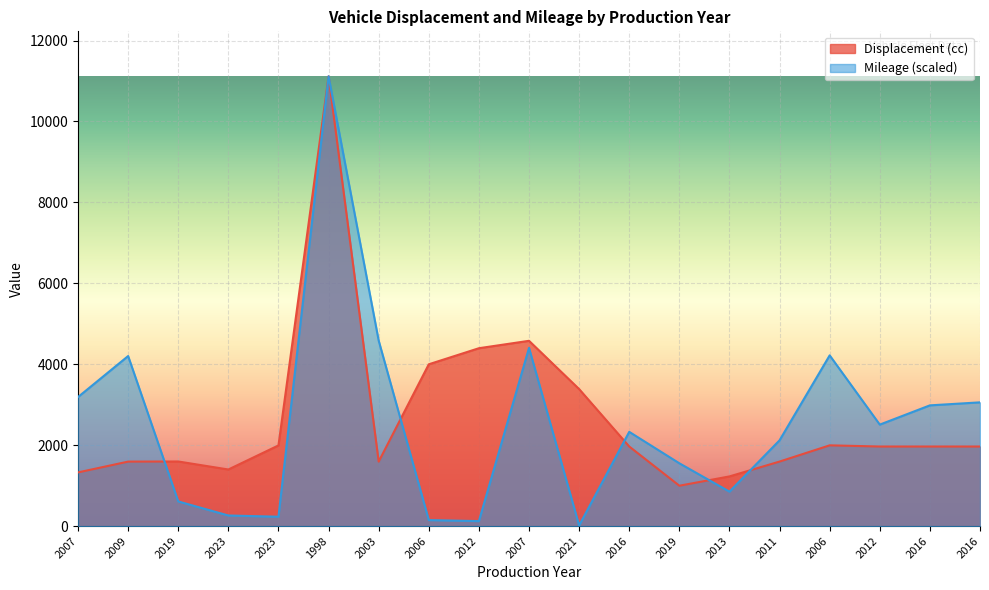

What is the sum of all Mileage values?

48529.9